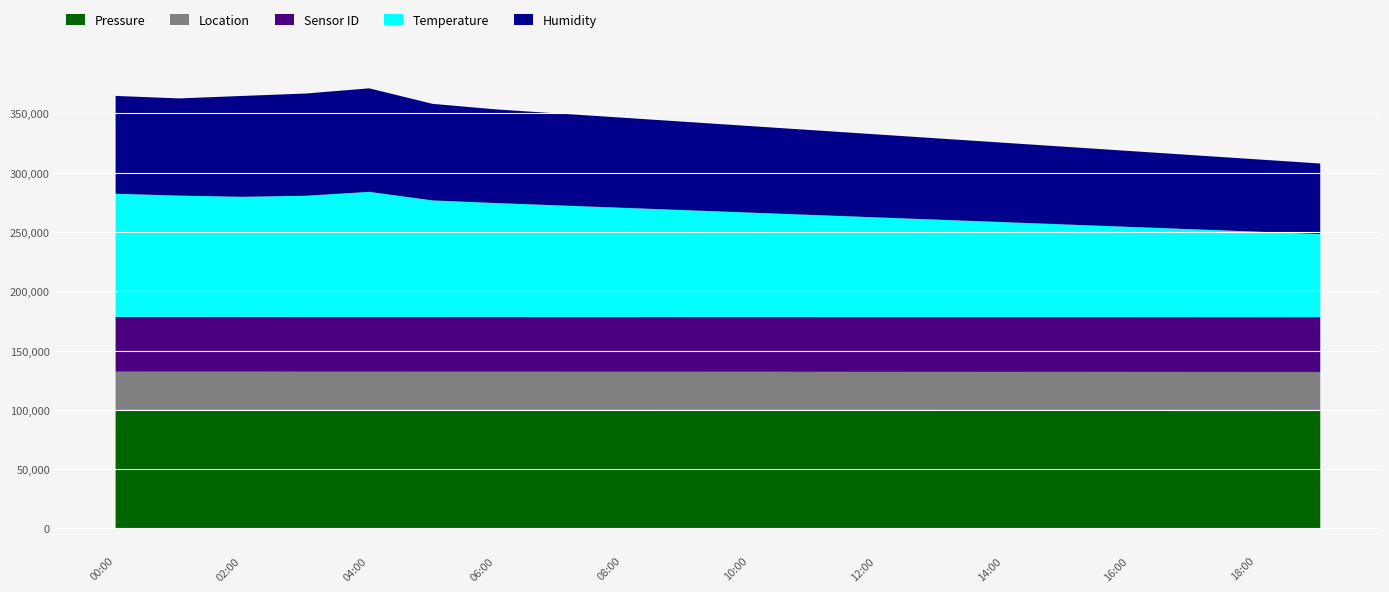

At which category does Temperature reach its first local valley?

02:00